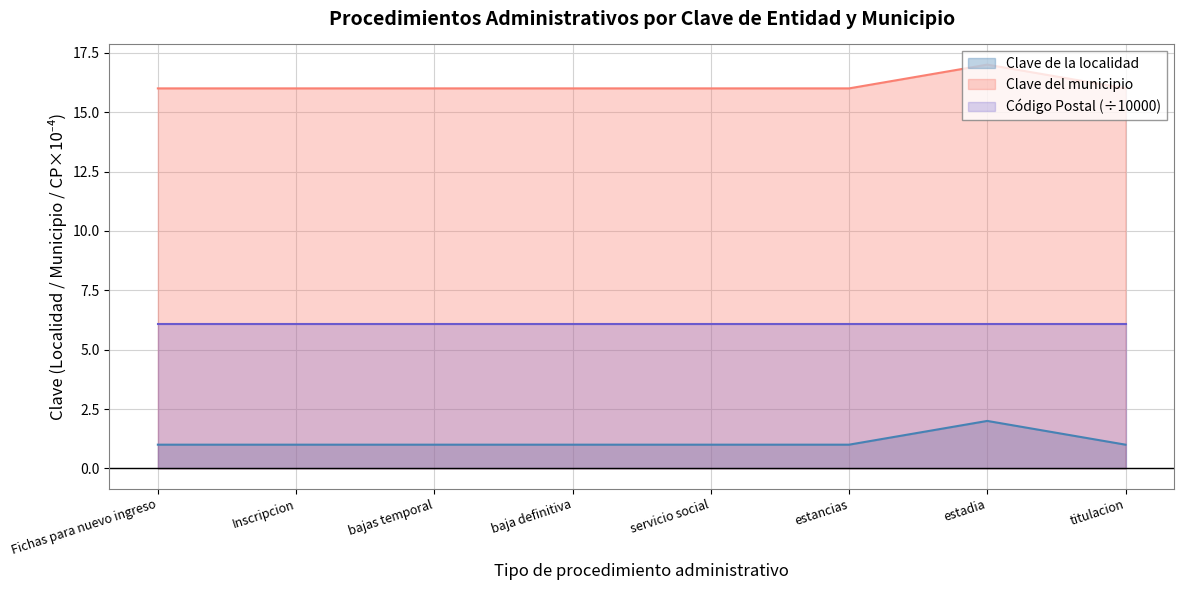

How many data points does each series have?

8